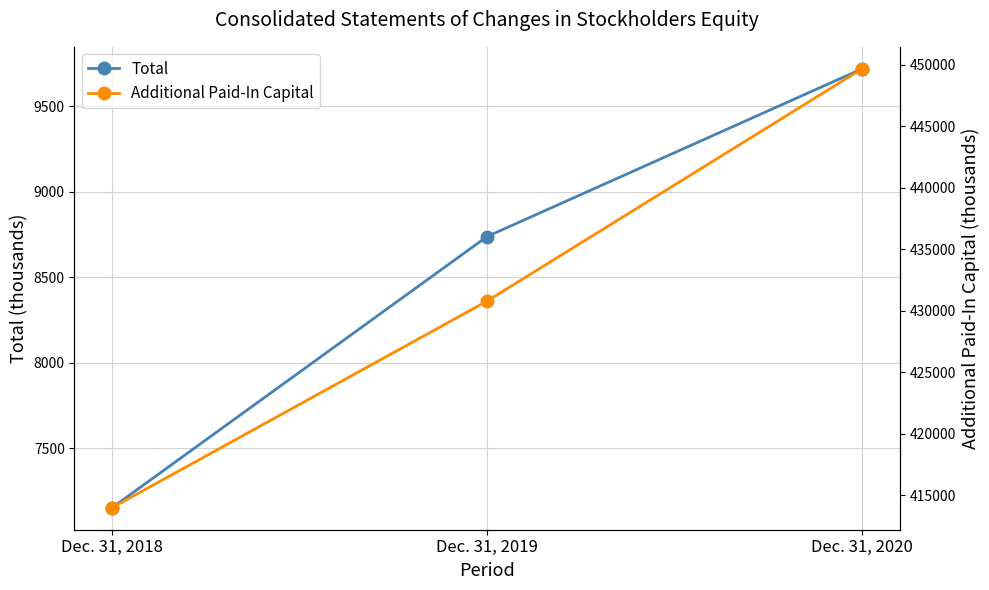

What are all the series names shown in the legend?

Total, Additional Paid-In Capital